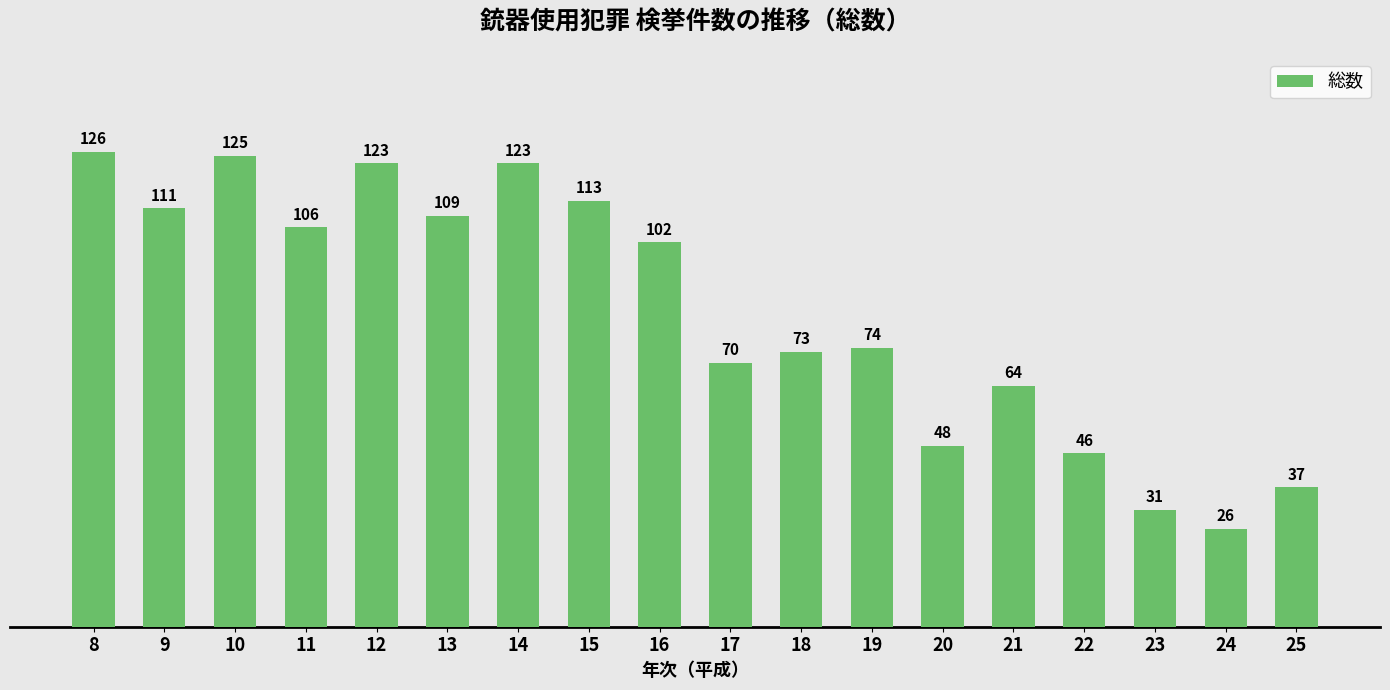

Between 11 and 18, which is larger?

11